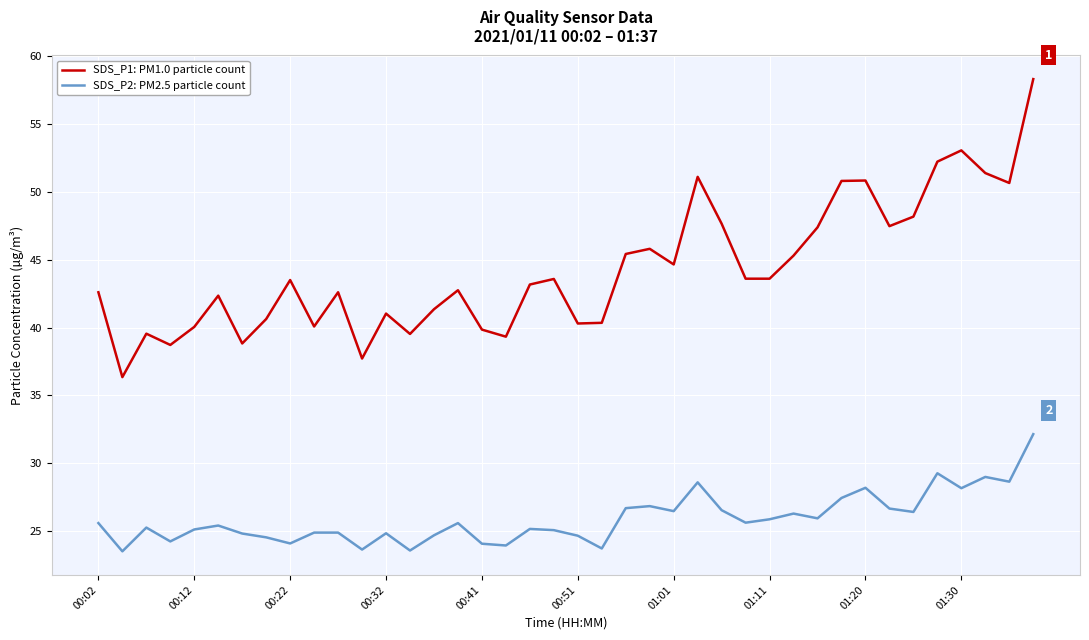

What is the smallest value displayed?

23.5